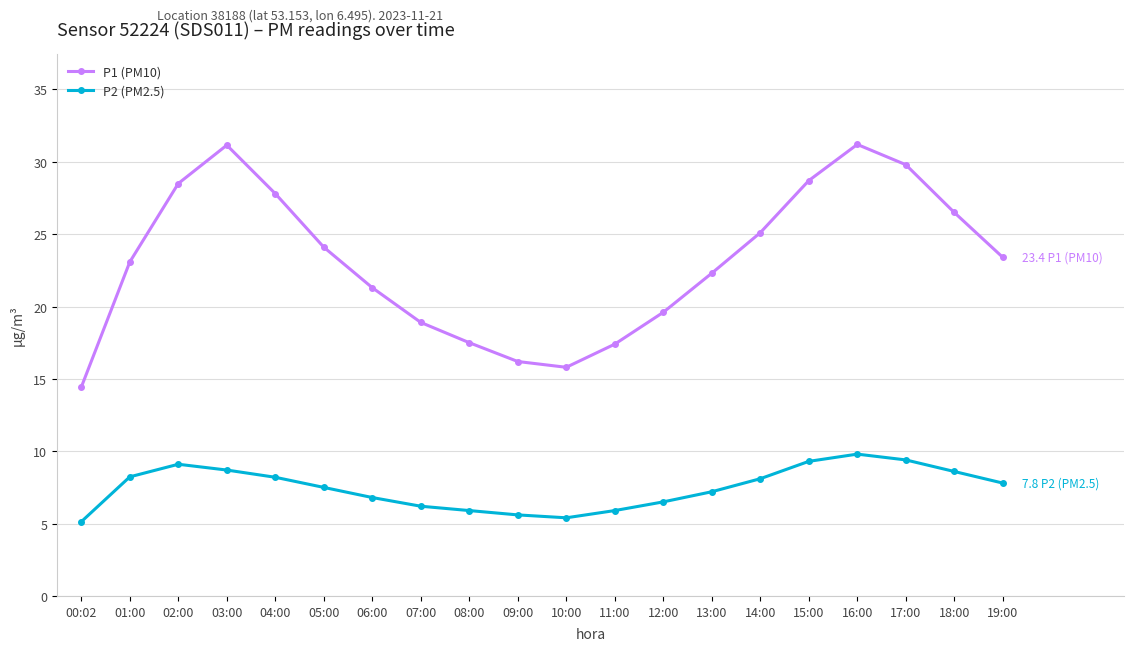

True or false: P2 (PM2.5) and P1 (PM10) cross at least once.

False